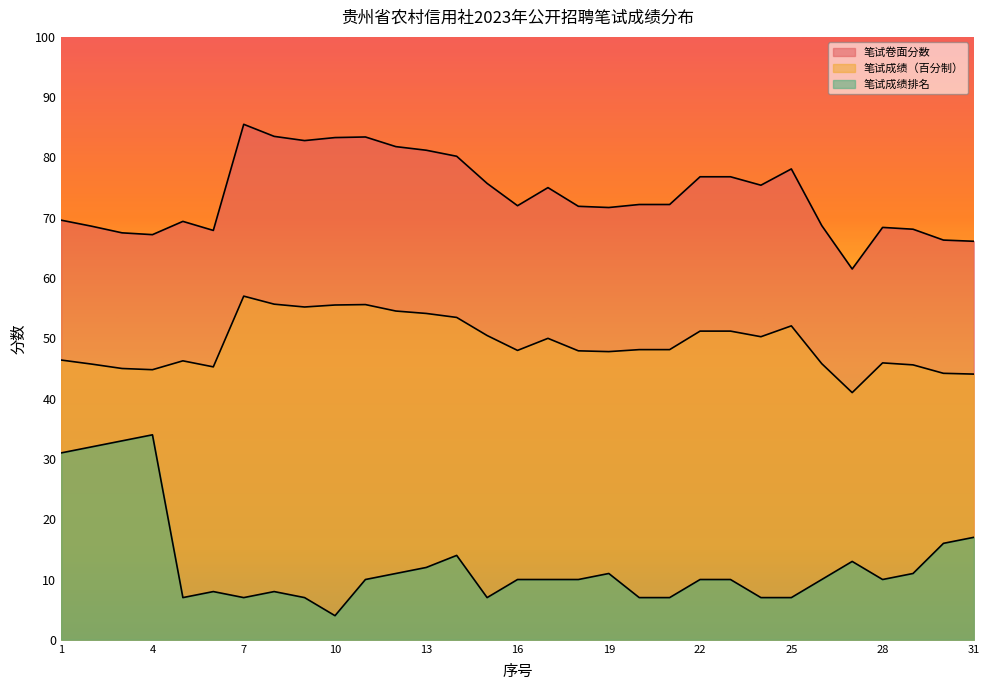

What is the value of the 笔试成绩排名 point at the 14th from the left?

14.0